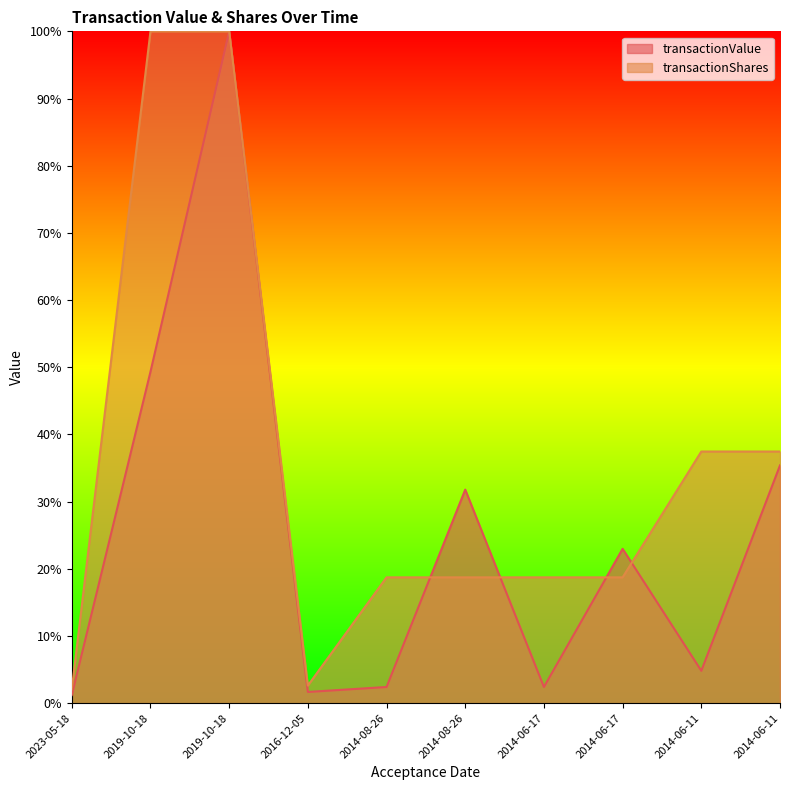

List the series in order of their overall mean, highest first.

transactionShares, transactionValue